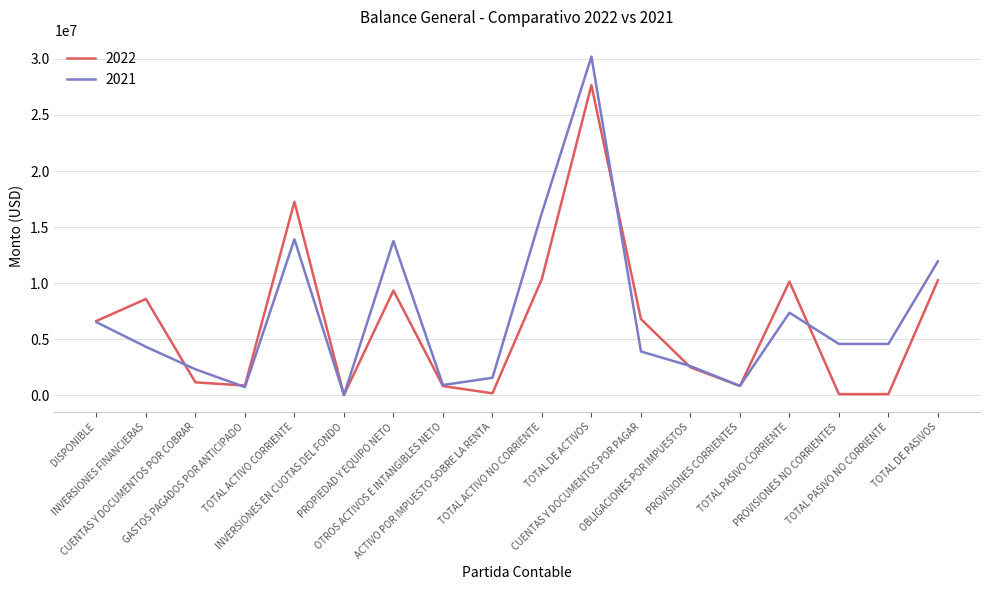

Which series has the largest range (max minus min)?

2021